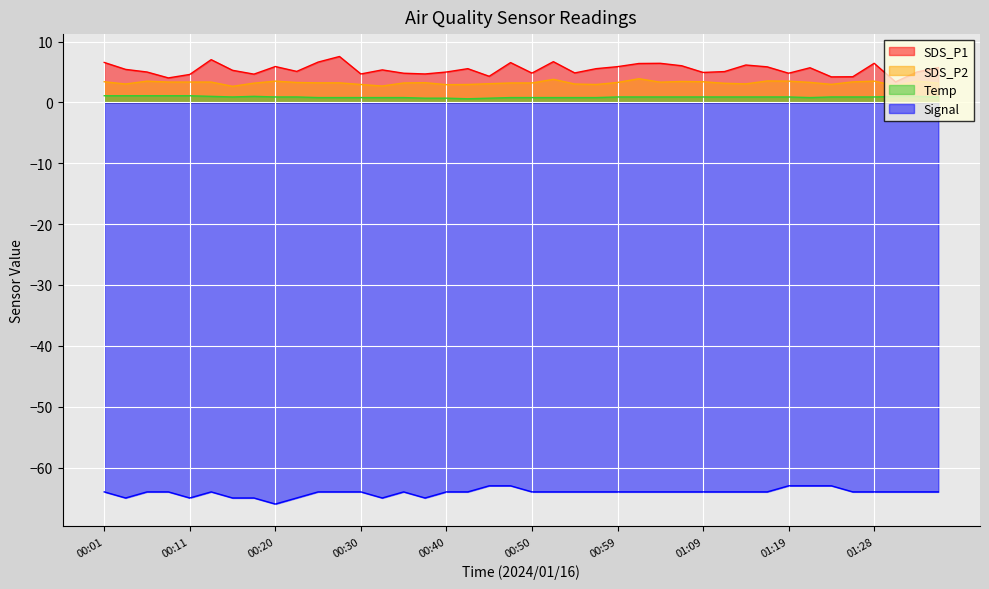

What is the label of the 18th point from the left?

00:42